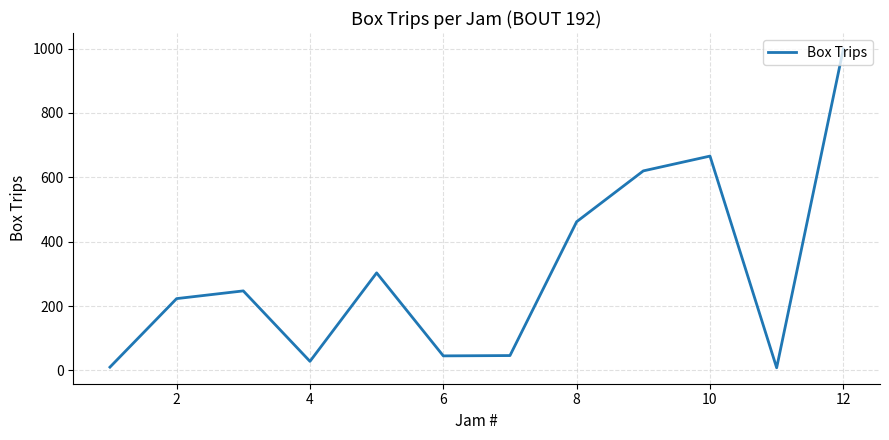

What is the maximum value shown in the chart?

999